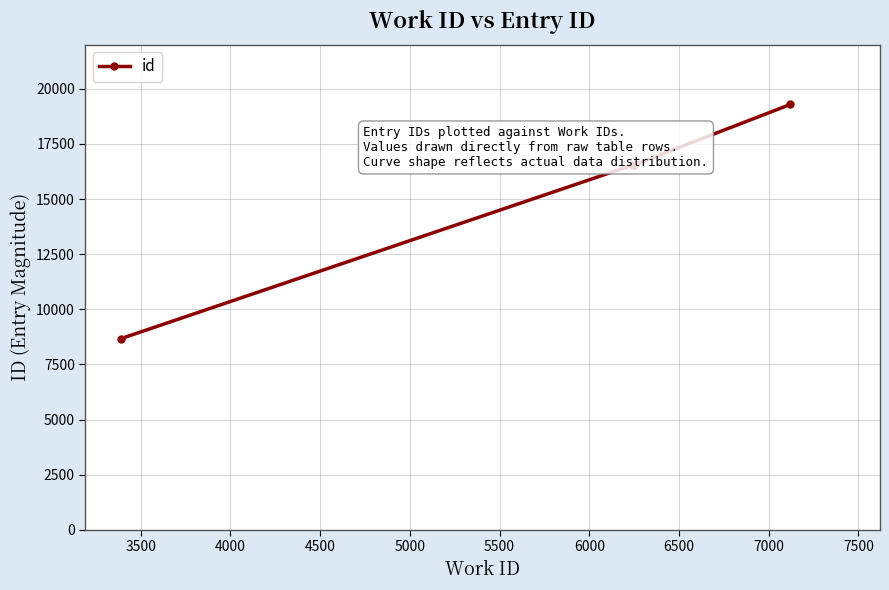

What is the value of the 3rd point from the left?

16545